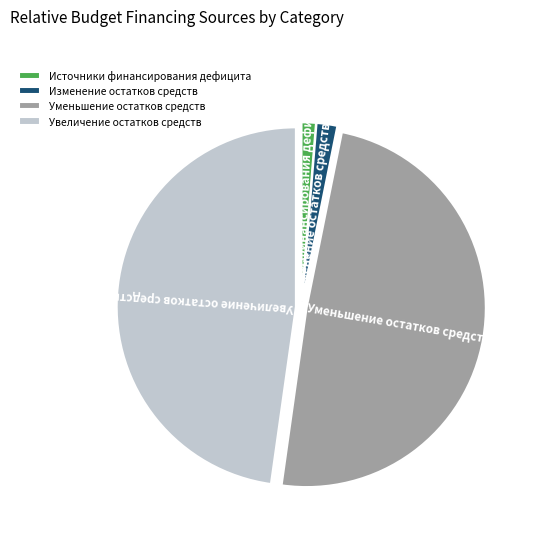

Is the sum of Уменьшение остатков средств and Изменение остатков средств greater than half?

Yes